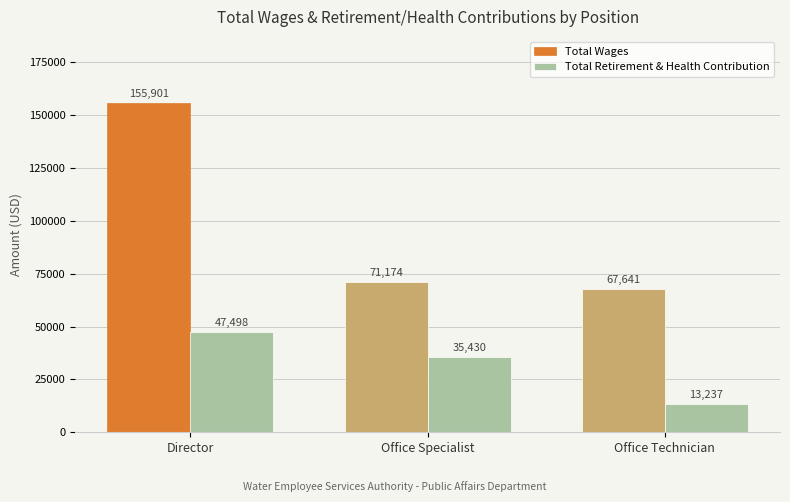

Reading right to left, what are all the values shown in this chart?

Total Wages: Office Technician=67641	Office Specialist=71174	Director=155901
Total Retirement & Health Contribution: Office Technician=13237	Office Specialist=35430	Director=47498